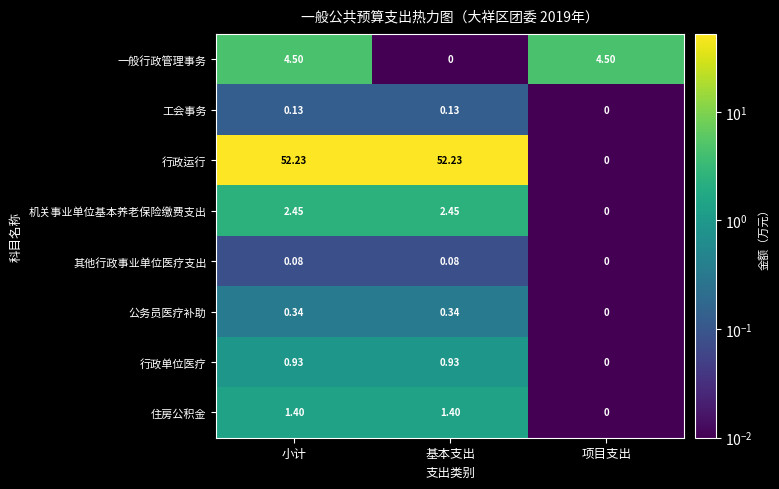

At which category is the sum across all series the highest?

小计